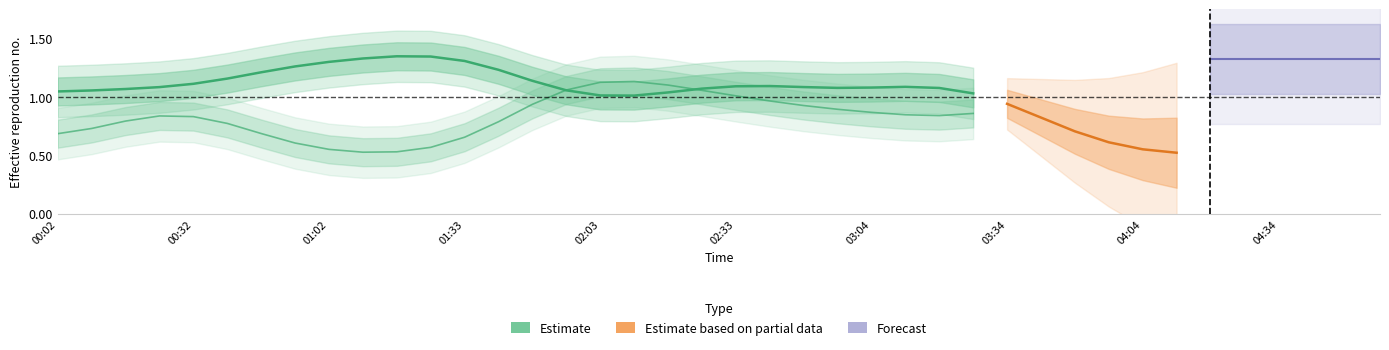

Is it true that the value at 14 is 1.1?

True